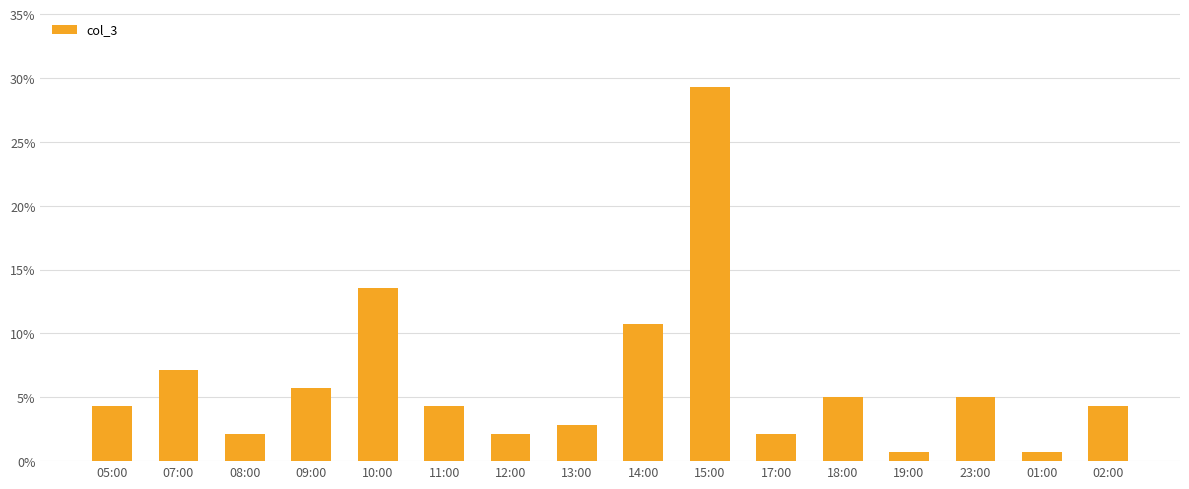

The value at 11:00 is 6.1. True or false?

False